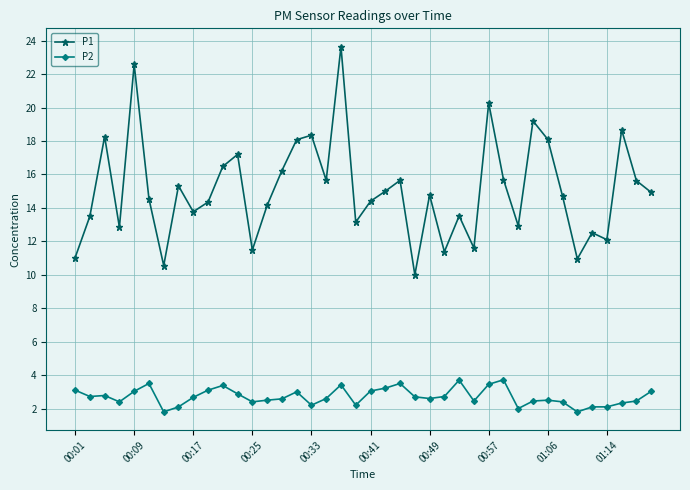

What is the highest value of the P2 series?

3.7